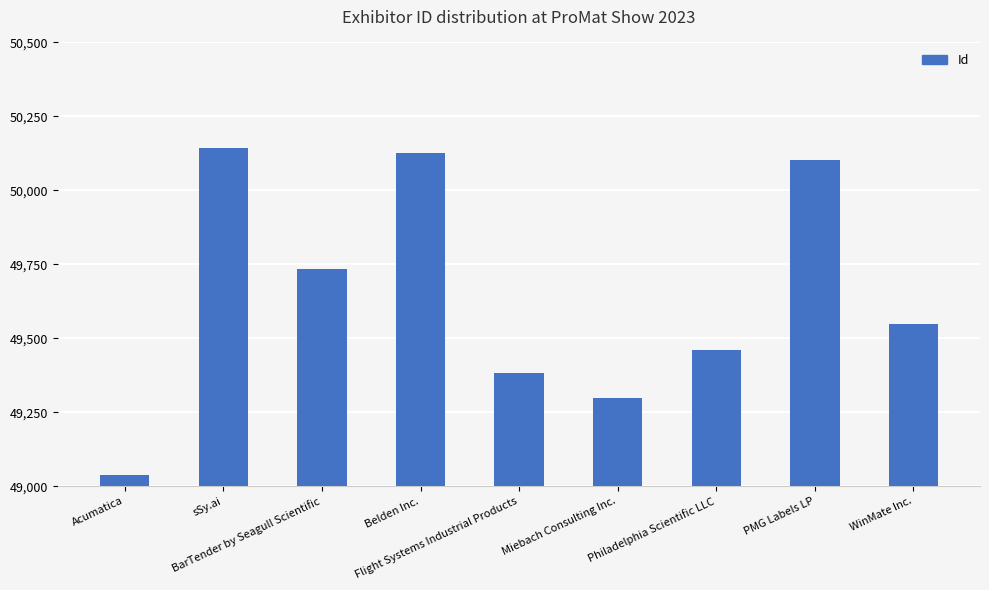

The value at Flight Systems Industrial Products is 49383. True or false?

True